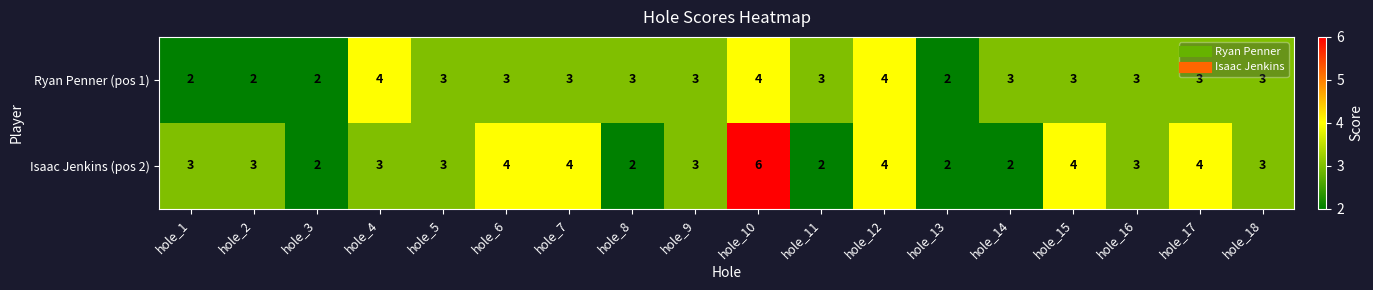

List the series in order of their overall mean, lowest first.

Ryan Penner (pos 1), Isaac Jenkins (pos 2)